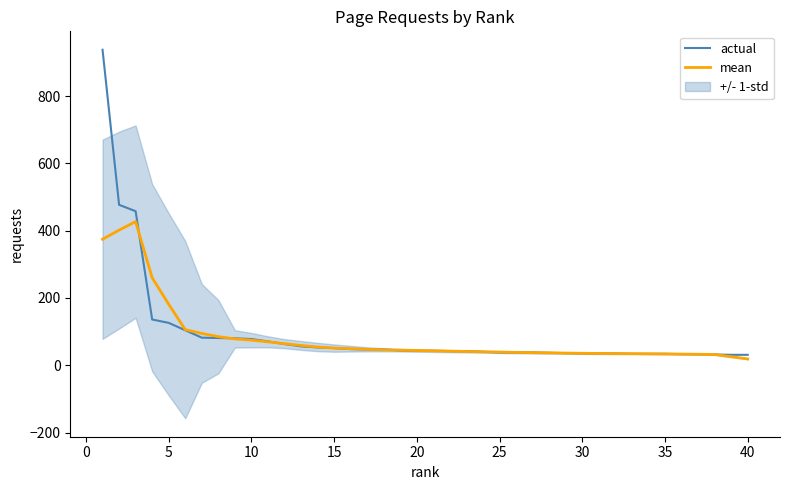

What is the difference between the maximum and minimum values in the mean series?

408.2